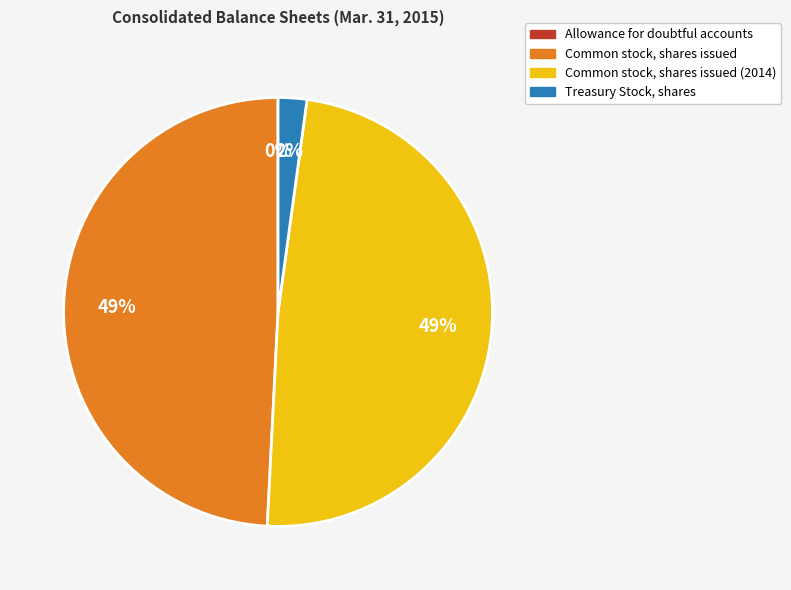

To the nearest percent, what is the combined percentage of Common stock, shares issued (2014) and Common stock, shares issued?

98%